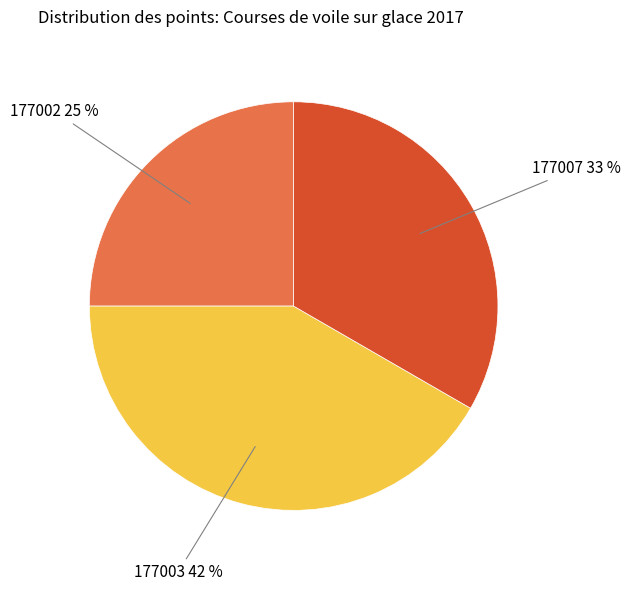

To the nearest percent, what is the average slice percentage?

33%